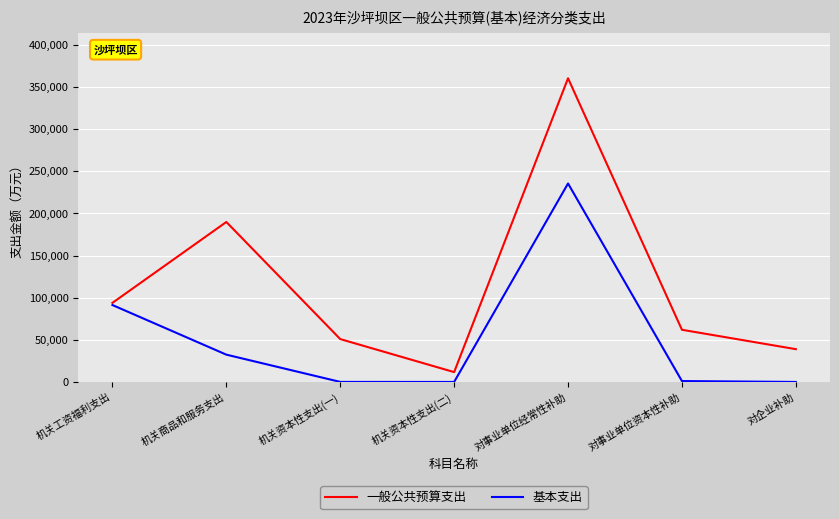

List the series in order of their overall mean, highest first.

一般公共预算支出, 基本支出